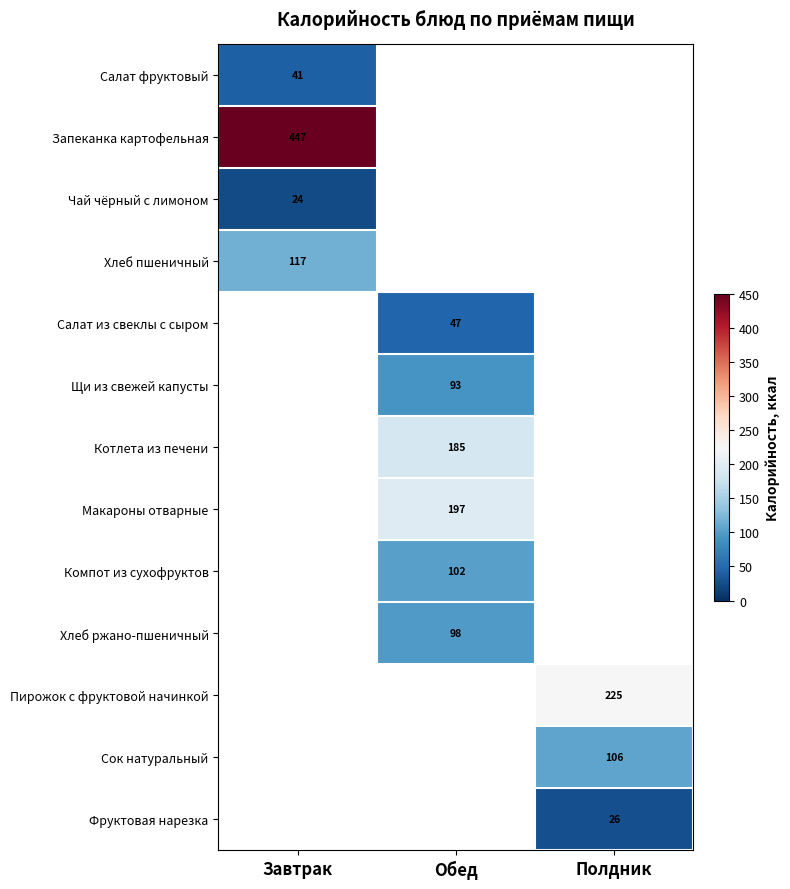

Which has a higher value, Обед or Завтрак?

Завтрак